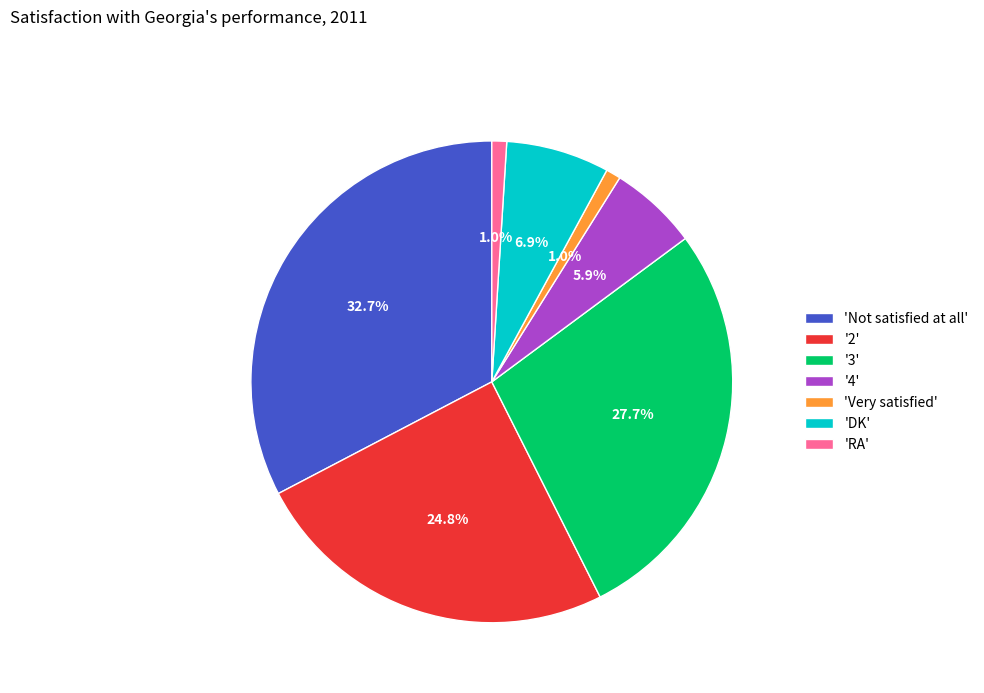

Does any single category account for the majority?

No